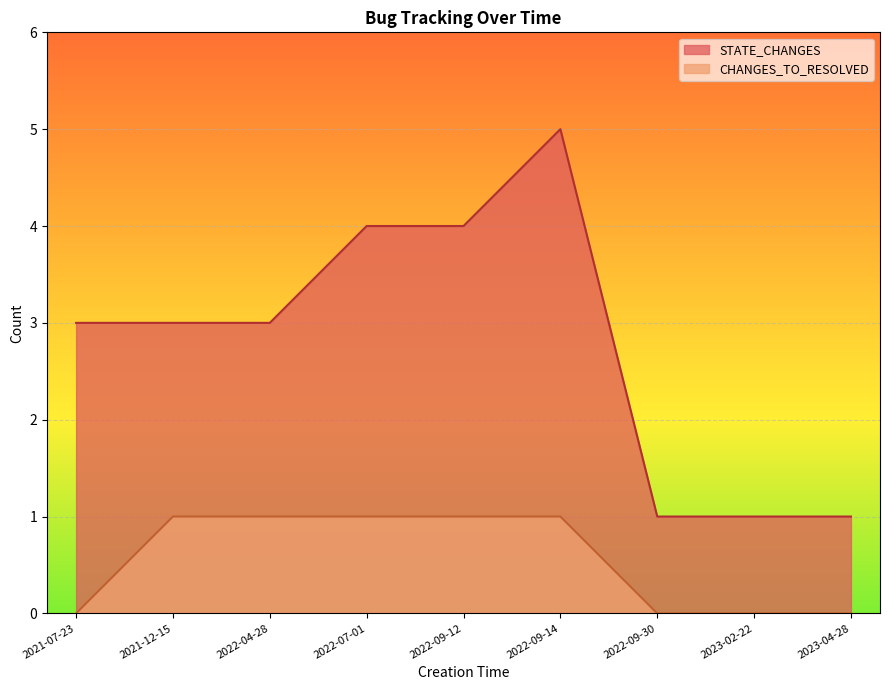

Which series changed the most between 2022-07-01 and 2023-02-22?

STATE_CHANGES